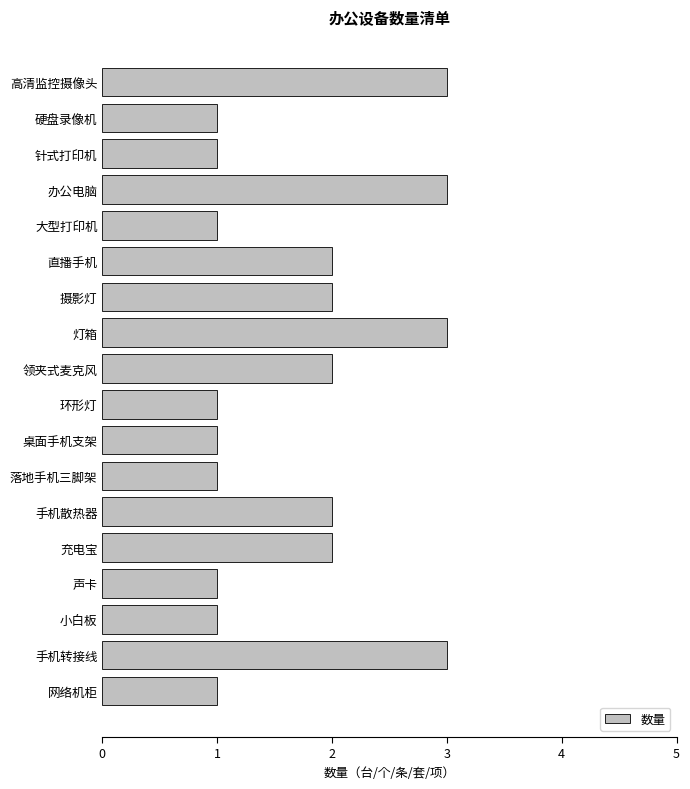

Which has a higher value, 直播手机 or 大型打印机?

直播手机